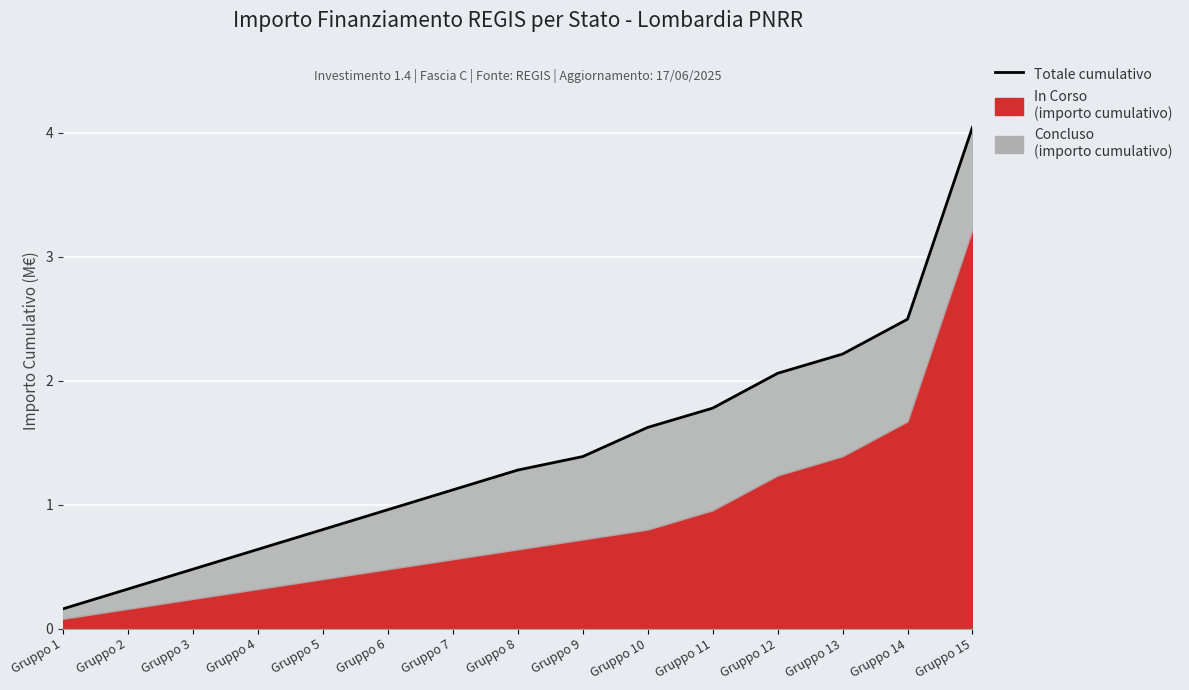

Rank the categories by value from lowest to highest.

Gruppo 1, Gruppo 2, Gruppo 3, Gruppo 4, Gruppo 5, Gruppo 6, Gruppo 7, Gruppo 8, Gruppo 9, Gruppo 10, Gruppo 11, Gruppo 12, Gruppo 13, Gruppo 14, Gruppo 15